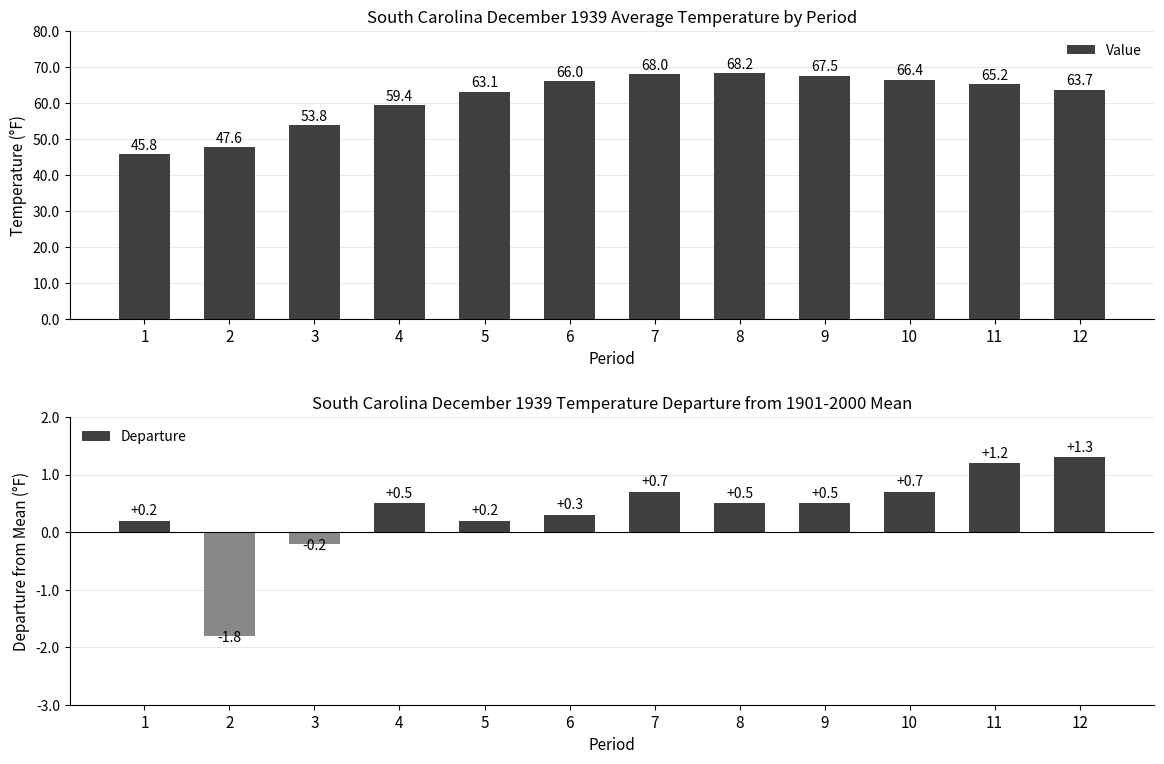

Rank the series at 1 from lowest to highest value.

Departure, Value